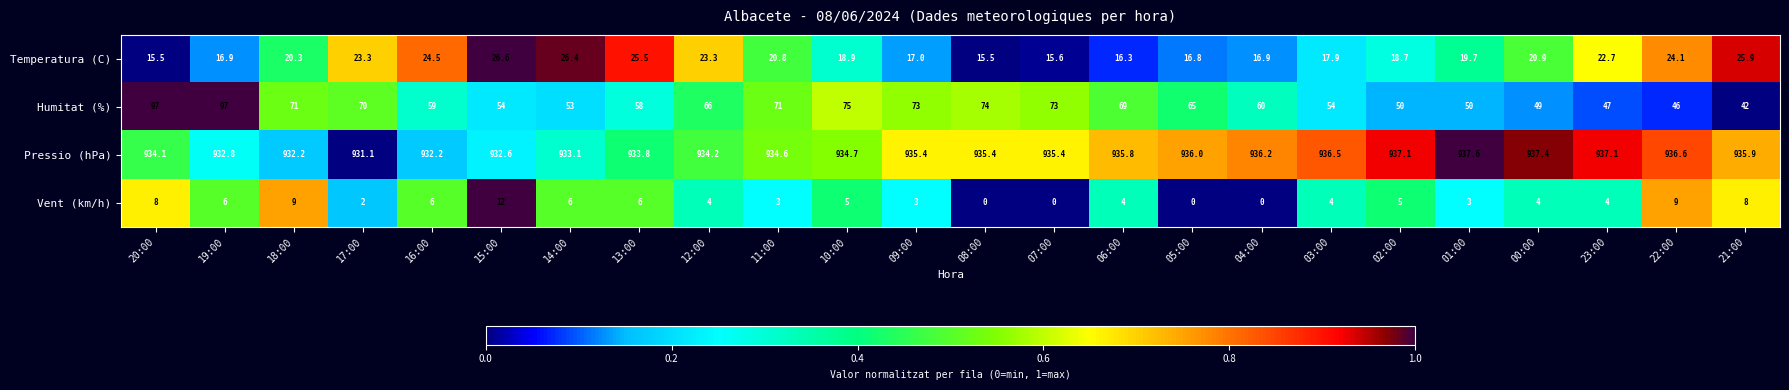

How many categories are shown in the chart?

24